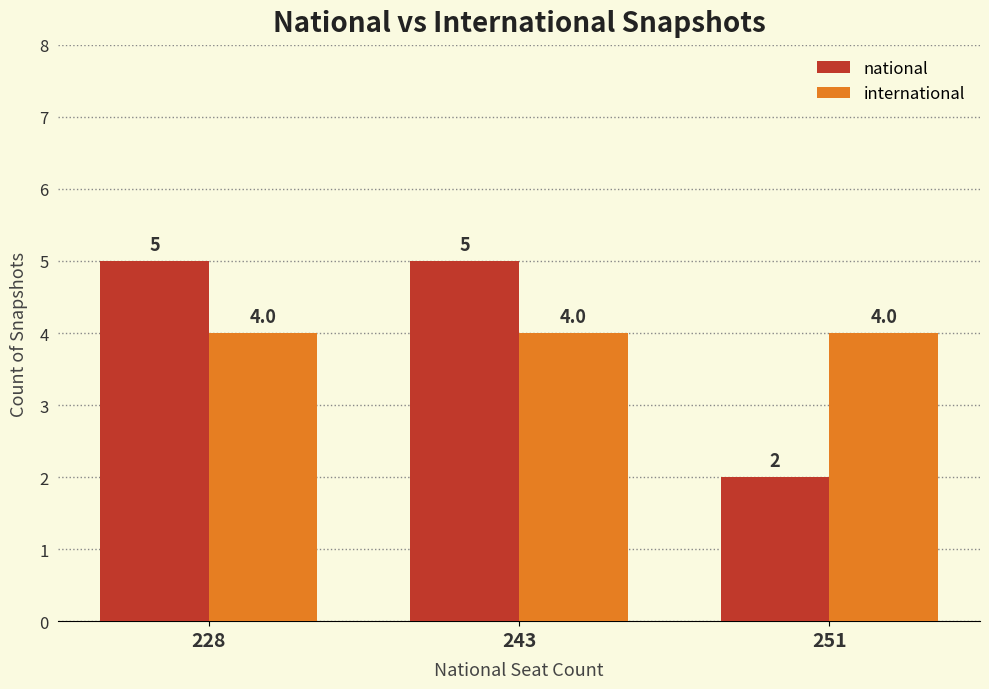

What value does the national series have at 243?

5